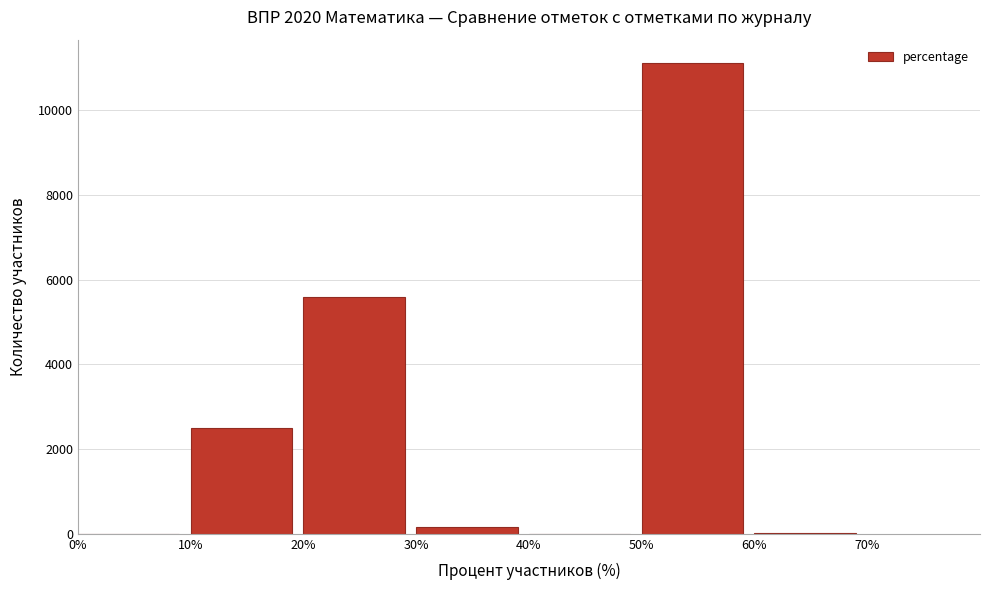

At which category does the chart reach its peak across all series?

50%